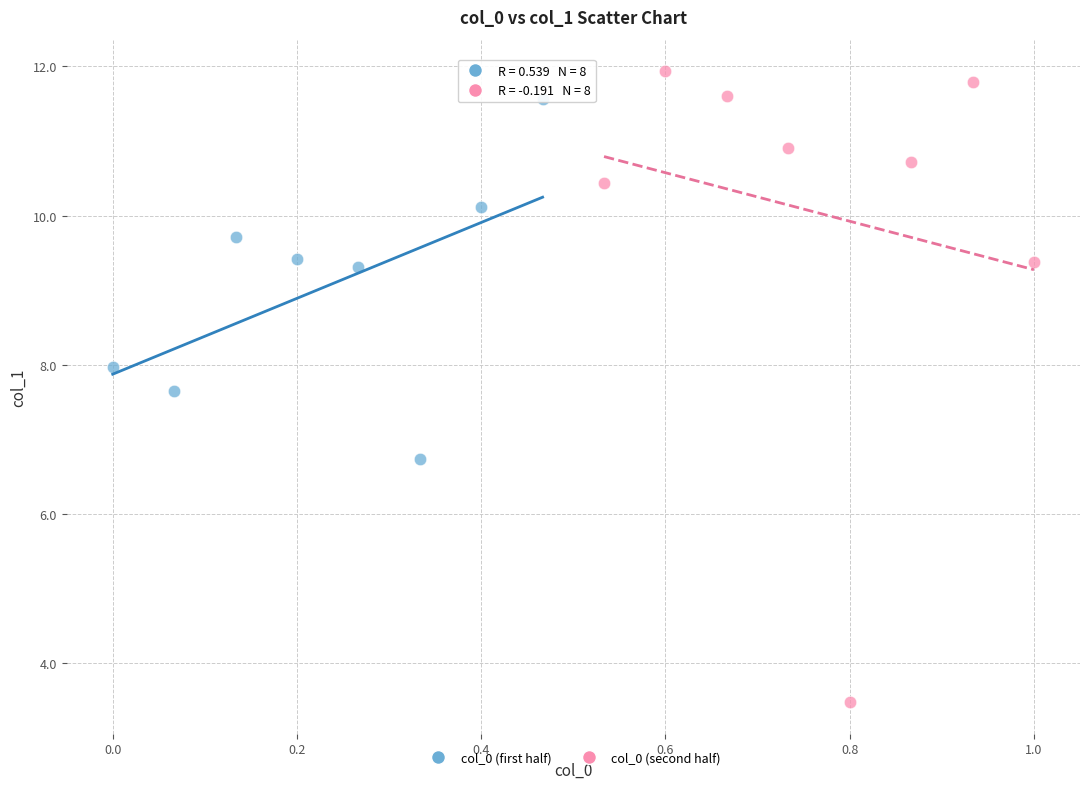

Which series reaches the minimum Y coordinate?

col_0 (second half)